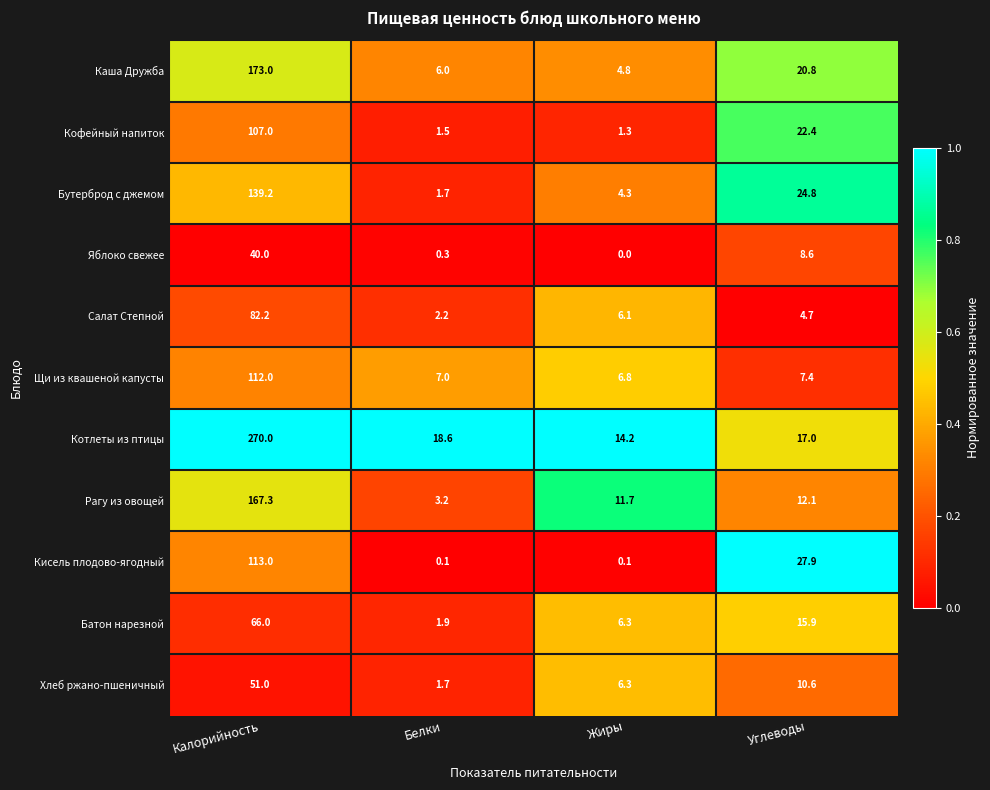

At which label is Рагу из овощей closest to 85?

Углеводы